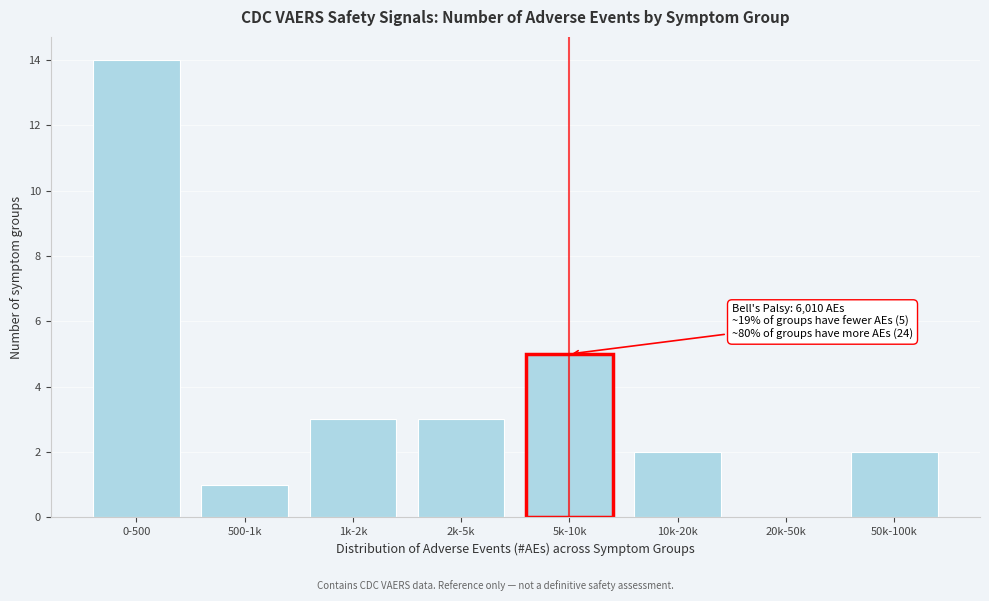

What is the maximum value shown in the chart?

14